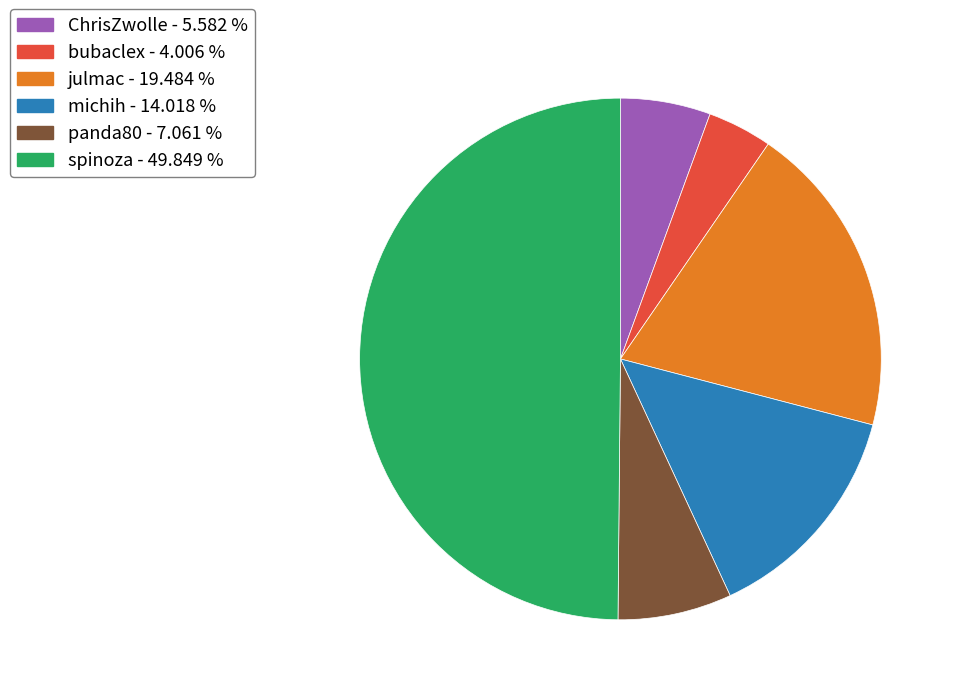

Does panda80 represent more than half of the total?

No